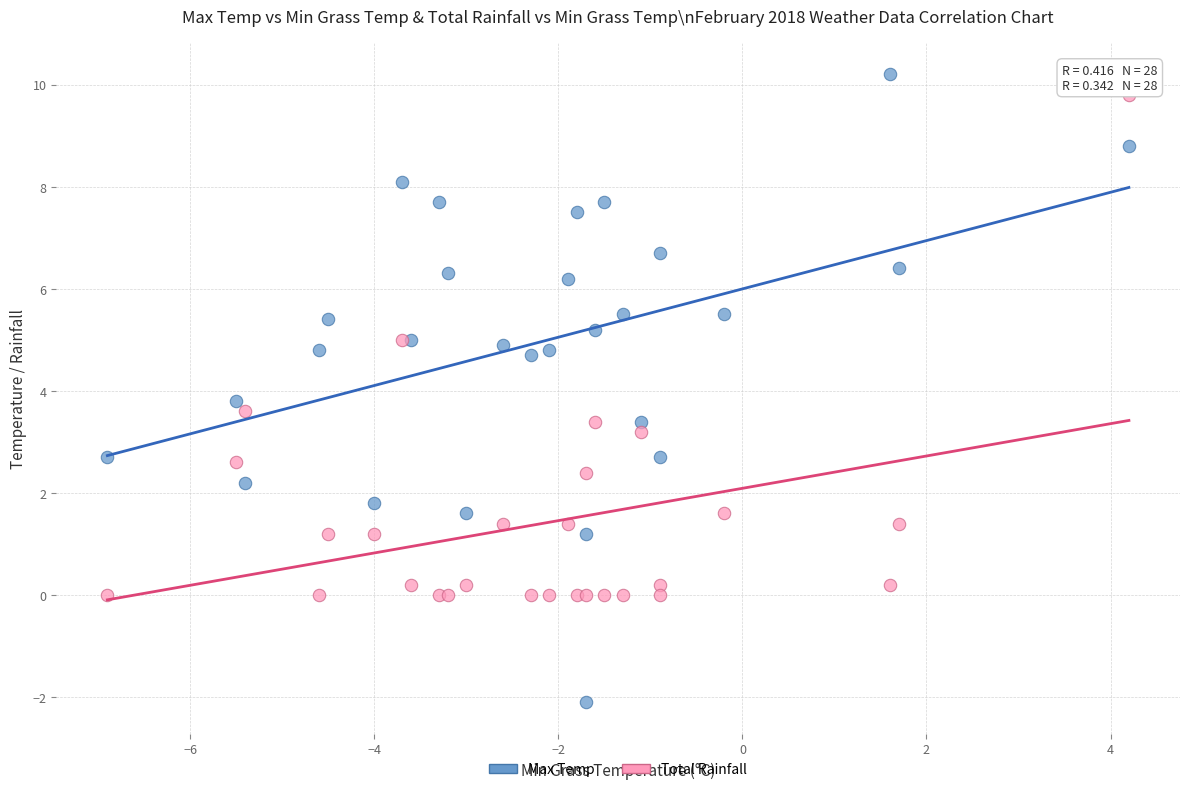

Which series has the widest spread of Y values?

Max Temp